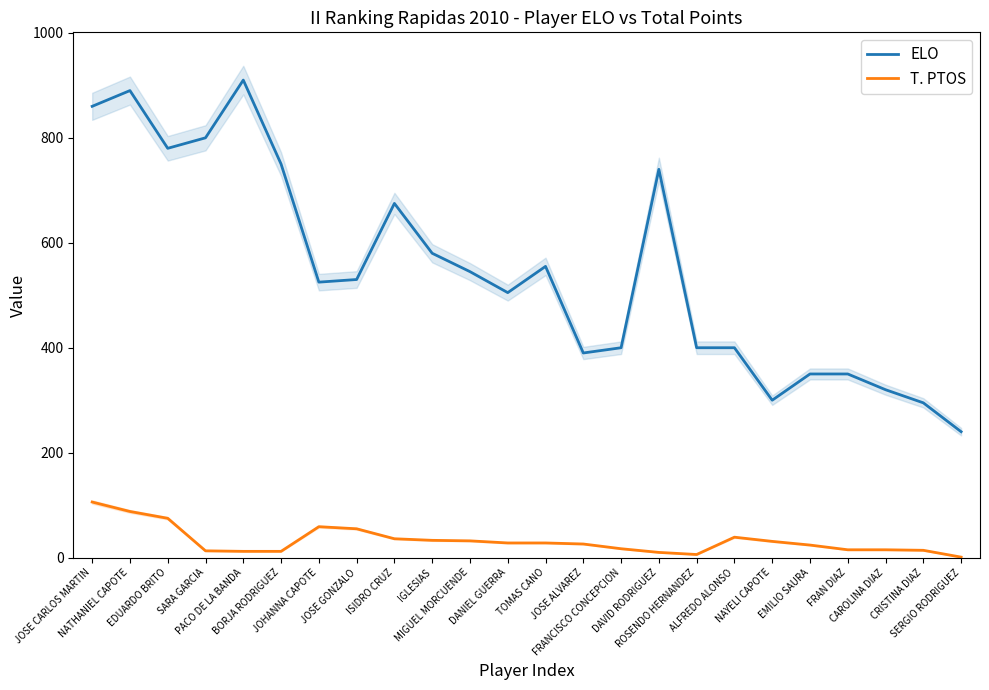

Reading right to left, what are all the values shown in this chart?

ELO: SERGIO RODRIGUEZ=240	CRISTINA DIAZ=295	CAROLINA DIAZ=320	FRAN DIAZ=350	EMILIO SAURA=350	NAYELI CAPOTE=300	ALFREDO ALONSO=400	ROSENDO HERNANDEZ=400	DAVID RODRIGUEZ=740	FRANCISCO CONCEPCION=400	JOSE ALVAREZ=390	TOMAS CANO=555	DANIEL GUERRA=505	MIGUEL MORCUENDE=545	IGLESIAS=580	ISIDRO CRUZ=675	JOSE GONZALO=530	JOHANNA CAPOTE=525	BORJA RODRIGUEZ=750	PACO DE LA BANDA=910	SARA GARCIA=800	EDUARDO BRITO=780	NATHANIEL CAPOTE=890	JOSE CARLOS MARTIN=860
T. PTOS: SERGIO RODRIGUEZ=1	CRISTINA DIAZ=14	CAROLINA DIAZ=15	FRAN DIAZ=15	EMILIO SAURA=24	NAYELI CAPOTE=31	ALFREDO ALONSO=39	ROSENDO HERNANDEZ=6	DAVID RODRIGUEZ=10	FRANCISCO CONCEPCION=17	JOSE ALVAREZ=26	TOMAS CANO=28	DANIEL GUERRA=28	MIGUEL MORCUENDE=32	IGLESIAS=33	ISIDRO CRUZ=36	JOSE GONZALO=55	JOHANNA CAPOTE=59	BORJA RODRIGUEZ=12	PACO DE LA BANDA=12	SARA GARCIA=13	EDUARDO BRITO=75	NATHANIEL CAPOTE=88	JOSE CARLOS MARTIN=106